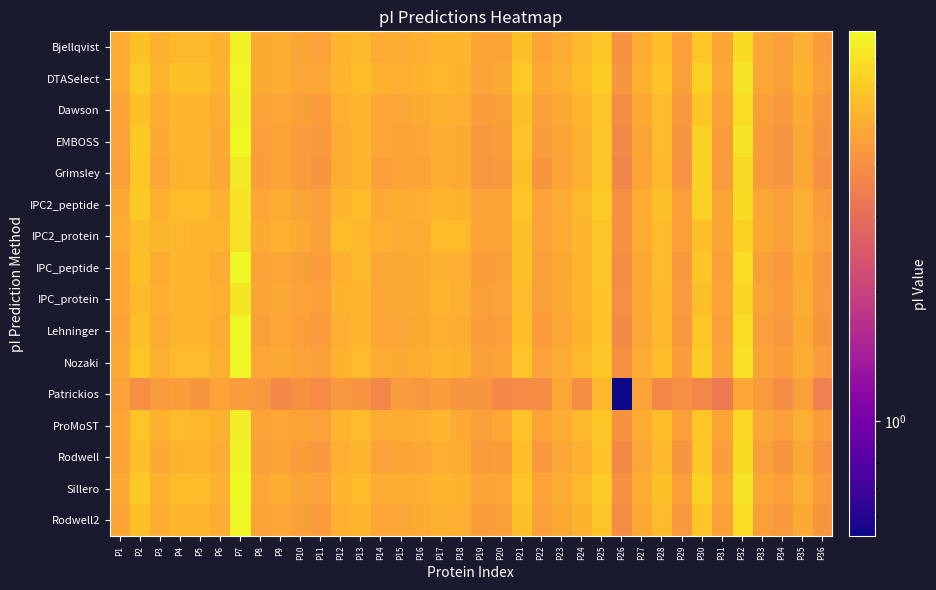

Reading left to right, extract all data points from this chart.

Bjellqvist: P1=4.9	P2=5.7	P3=5.1	P4=5.4	P5=5.4	P6=5.1	P7=7.7	P8=4.8	P9=5.0	P10=4.6	P11=4.5	P12=5.2	P13=5.4	P14=4.9	P15=4.9	P16=5.0	P17=5.2	P18=5.3	P19=4.6	P20=4.7	P21=5.7	P22=4.6	P23=4.9	P24=5.3	P25=5.8	P26=4.0	P27=4.9	P28=5.5	P29=4.4	P30=5.9	P31=4.6	P32=6.7	P33=4.7	P34=4.4	P35=5.0	P36=4.4
DTASelect: P1=4.9	P2=6.1	P3=5.2	P4=5.6	P5=5.6	P6=5.2	P7=7.9	P8=4.8	P9=5.0	P10=4.7	P11=4.7	P12=5.2	P13=5.6	P14=5.2	P15=5.0	P16=5.2	P17=5.3	P18=5.2	P19=4.6	P20=4.8	P21=6.0	P22=4.8	P23=5.0	P24=5.5	P25=6.1	P26=4.2	P27=5.0	P28=5.8	P29=4.5	P30=6.3	P31=4.7	P32=7.1	P33=4.8	P34=4.5	P35=5.1	P36=4.5
Dawson: P1=4.7	P2=5.7	P3=4.9	P4=5.3	P5=5.3	P6=5.0	P7=7.8	P8=4.6	P9=4.7	P10=4.5	P11=4.4	P12=5.1	P13=5.3	P14=4.7	P15=4.8	P16=4.8	P17=5.1	P18=5.0	P19=4.4	P20=4.5	P21=5.6	P22=4.4	P23=4.8	P24=5.2	P25=5.8	P26=3.9	P27=4.8	P28=5.4	P29=4.3	P30=5.9	P31=4.5	P32=6.8	P33=4.5	P34=4.3	P35=4.9	P36=4.2
EMBOSS: P1=4.5	P2=6.0	P3=4.8	P4=5.3	P5=5.3	P6=4.8	P7=8.1	P8=4.4	P9=4.6	P10=4.4	P11=4.3	P12=4.9	P13=5.3	P14=4.7	P15=4.6	P16=4.7	P17=5.0	P18=4.9	P19=4.3	P20=4.4	P21=5.8	P22=4.4	P23=4.6	P24=5.1	P25=5.9	P26=3.8	P27=4.7	P28=5.4	P29=4.2	P30=6.3	P31=4.4	P32=7.2	P33=4.4	P34=4.2	P35=4.7	P36=4.1
Grimsley: P1=4.5	P2=6.0	P3=4.7	P4=5.2	P5=5.2	P6=4.8	P7=7.3	P8=4.4	P9=4.6	P10=4.3	P11=4.2	P12=4.9	P13=5.2	P14=4.5	P15=4.6	P16=4.6	P17=5.0	P18=4.9	P19=4.2	P20=4.3	P21=5.7	P22=4.2	P23=4.6	P24=5.0	P25=6.0	P26=3.6	P27=4.6	P28=5.4	P29=4.1	P30=6.3	P31=4.3	P32=6.6	P33=4.4	P34=4.1	P35=4.7	P36=4.0
IPC2_peptide: P1=4.8	P2=6.0	P3=5.1	P4=5.5	P5=5.5	P6=5.1	P7=7.1	P8=4.7	P9=4.9	P10=4.7	P11=4.5	P12=5.3	P13=5.5	P14=4.9	P15=4.9	P16=5.0	P17=5.3	P18=5.2	P19=4.6	P20=4.7	P21=5.9	P22=4.6	P23=5.0	P24=5.4	P25=6.0	P26=4.0	P27=4.9	P28=5.6	P29=4.4	P30=6.2	P31=4.7	P32=6.7	P33=4.7	P34=4.5	P35=5.0	P36=4.4
IPC2_protein: P1=4.9	P2=5.5	P3=5.2	P4=5.4	P5=5.2	P6=5.2	P7=7.0	P8=4.9	P9=5.0	P10=4.8	P11=4.5	P12=5.5	P13=5.3	P14=5.1	P15=4.9	P16=4.9	P17=5.5	P18=5.5	P19=4.6	P20=4.6	P21=5.7	P22=4.6	P23=5.0	P24=5.3	P25=5.8	P26=4.0	P27=5.0	P28=5.4	P29=4.5	P30=5.6	P31=4.6	P32=6.3	P33=4.8	P34=4.5	P35=5.0	P36=4.4
IPC_peptide: P1=4.7	P2=5.7	P3=4.9	P4=5.3	P5=5.3	P6=5.0	P7=7.9	P8=4.6	P9=4.8	P10=4.5	P11=4.4	P12=5.1	P13=5.3	P14=4.7	P15=4.8	P16=4.8	P17=5.1	P18=5.0	P19=4.4	P20=4.5	P21=5.6	P22=4.4	P23=4.8	P24=5.2	P25=5.8	P26=3.9	P27=4.8	P28=5.4	P29=4.3	P30=5.9	P31=4.5	P32=6.8	P33=4.5	P34=4.3	P35=4.9	P36=4.2
IPC_protein: P1=4.7	P2=5.5	P3=5.0	P4=5.2	P5=5.2	P6=5.0	P7=7.2	P8=4.6	P9=4.8	P10=4.6	P11=4.4	P12=5.2	P13=5.3	P14=4.7	P15=4.8	P16=4.9	P17=5.2	P18=5.1	P19=4.5	P20=4.6	P21=5.5	P22=4.5	P23=4.9	P24=5.2	P25=5.7	P26=3.9	P27=4.8	P28=5.4	P29=4.3	P30=5.6	P31=4.5	P32=6.4	P33=4.6	P34=4.4	P35=4.9	P36=4.3
Lehninger: P1=4.6	P2=5.6	P3=4.9	P4=5.2	P5=5.2	P6=4.9	P7=7.9	P8=4.5	P9=4.7	P10=4.4	P11=4.3	P12=5.0	P13=5.3	P14=4.7	P15=4.7	P16=4.8	P17=5.1	P18=4.9	P19=4.4	P20=4.5	P21=5.6	P22=4.4	P23=4.7	P24=5.1	P25=5.8	P26=3.8	P27=4.7	P28=5.4	P29=4.2	P30=5.9	P31=4.4	P32=6.8	P33=4.5	P34=4.2	P35=4.8	P36=4.2
Nozaki: P1=4.8	P2=5.9	P3=5.0	P4=5.4	P5=5.4	P6=5.1	P7=7.9	P8=4.7	P9=4.9	P10=4.6	P11=4.5	P12=5.2	P13=5.4	P14=4.9	P15=4.9	P16=4.9	P17=5.2	P18=5.1	P19=4.5	P20=4.6	P21=5.8	P22=4.6	P23=4.9	P24=5.3	P25=6.0	P26=4.0	P27=4.9	P28=5.6	P29=4.4	P30=6.1	P31=4.6	P32=7.0	P33=4.6	P34=4.4	P35=5.0	P36=4.3
Patrickios: P1=4.6	P2=3.9	P3=4.3	P4=4.4	P5=4.2	P6=4.5	P7=4.4	P8=4.3	P9=3.8	P10=4.0	P11=3.8	P12=4.3	P13=4.1	P14=3.7	P15=4.4	P16=4.2	P17=4.4	P18=4.2	P19=4.2	P20=3.8	P21=3.8	P22=3.9	P23=4.7	P24=3.9	P25=5.4	P26=0.5	P27=4.6	P28=3.7	P29=3.9	P30=3.7	P31=3.3	P32=4.7	P33=4.3	P34=3.9	P35=4.4	P36=3.5
ProMoST: P1=4.7	P2=5.8	P3=5.1	P4=5.4	P5=5.4	P6=5.1	P7=7.5	P8=4.6	P9=4.7	P10=4.7	P11=4.5	P12=5.2	P13=5.4	P14=4.9	P15=4.9	P16=5.0	P17=5.3	P18=4.8	P19=4.5	P20=4.7	P21=5.7	P22=4.6	P23=4.9	P24=5.3	P25=5.9	P26=4.1	P27=4.9	P28=5.6	P29=4.4	P30=5.9	P31=4.6	P32=6.6	P33=4.7	P34=4.4	P35=5.0	P36=4.4
Rodwell: P1=4.6	P2=5.6	P3=4.8	P4=5.2	P5=5.2	P6=4.9	P7=7.8	P8=4.5	P9=4.7	P10=4.4	P11=4.3	P12=5.0	P13=5.2	P14=4.6	P15=4.7	P16=4.7	P17=5.0	P18=4.9	P19=4.3	P20=4.4	P21=5.5	P22=4.3	P23=4.7	P24=5.1	P25=5.8	P26=3.7	P27=4.7	P28=5.3	P29=4.2	P30=5.8	P31=4.4	P32=6.8	P33=4.4	P34=4.2	P35=4.8	P36=4.1
Sillero: P1=4.8	P2=6.0	P3=5.1	P4=5.5	P5=5.5	P6=5.1	P7=8.1	P8=4.7	P9=4.9	P10=4.7	P11=4.5	P12=5.3	P13=5.5	P14=4.9	P15=4.9	P16=5.0	P17=5.3	P18=5.2	P19=4.6	P20=4.7	P21=5.9	P22=4.6	P23=5.0	P24=5.4	P25=6.1	P26=4.0	P27=4.9	P28=5.7	P29=4.4	P30=6.2	P31=4.7	P32=7.1	P33=4.7	P34=4.5	P35=5.0	P36=4.4
Rodwell2: P1=4.7	P2=5.7	P3=4.9	P4=5.3	P5=5.3	P6=5.0	P7=7.9	P8=4.6	P9=4.7	P10=4.5	P11=4.4	P12=5.1	P13=5.3	P14=4.7	P15=4.8	P16=4.8	P17=5.1	P18=5.0	P19=4.4	P20=4.5	P21=5.6	P22=4.4	P23=4.8	P24=5.2	P25=5.8	P26=3.9	P27=4.8	P28=5.4	P29=4.3	P30=5.9	P31=4.5	P32=6.8	P33=4.5	P34=4.3	P35=4.9	P36=4.2